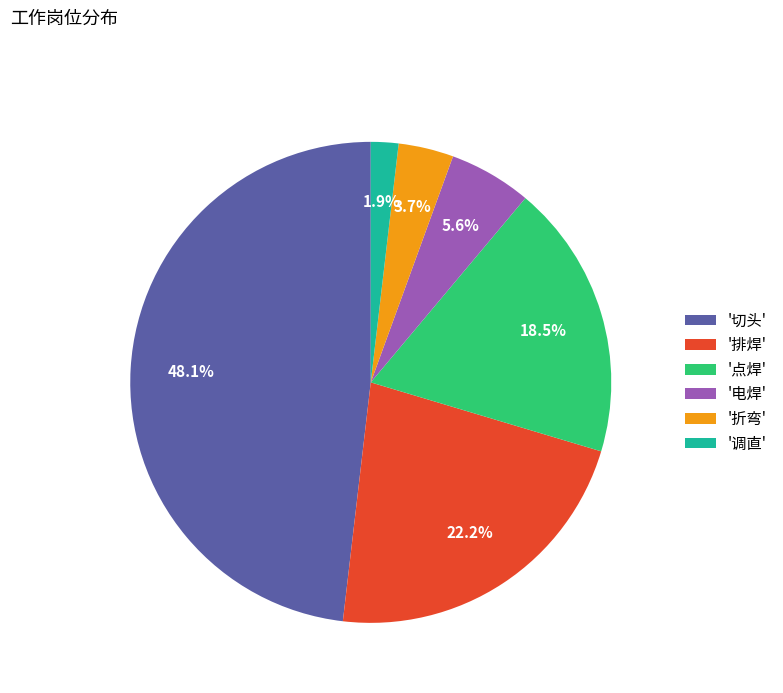

Does '切头' account for over 50% of the chart?

No